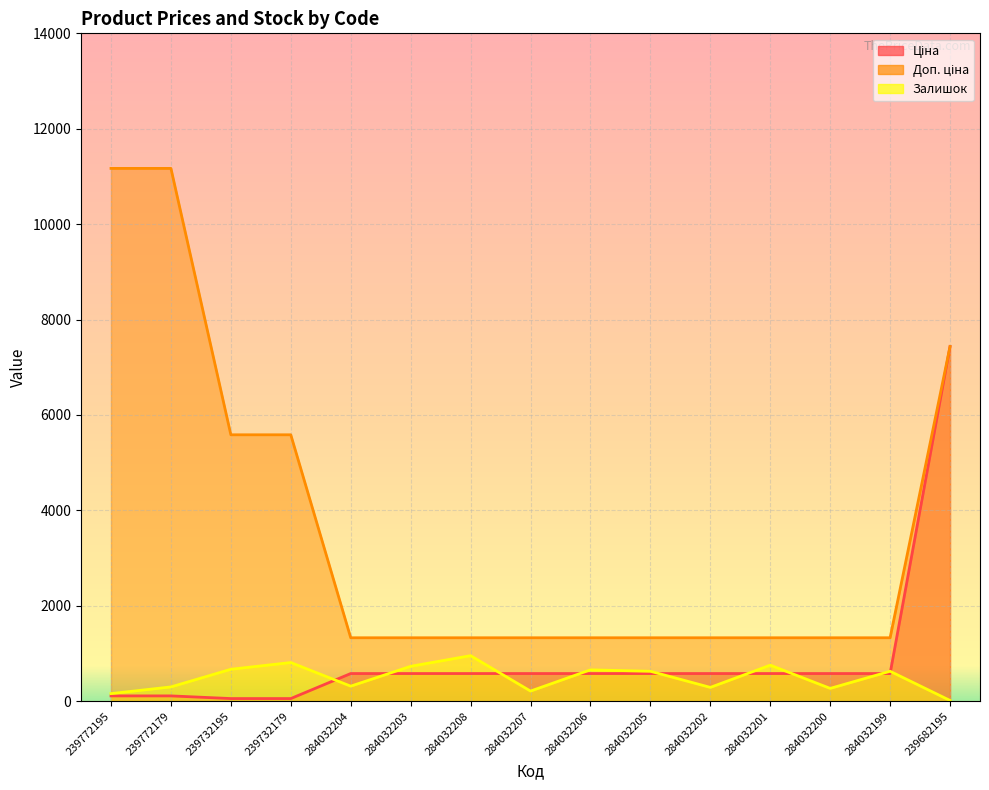

What is the minimum value for Ціна?

55.9